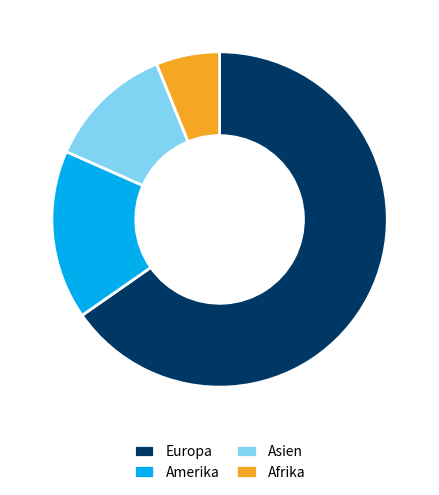

True or false: Asien accounts for 12% of the total.

True